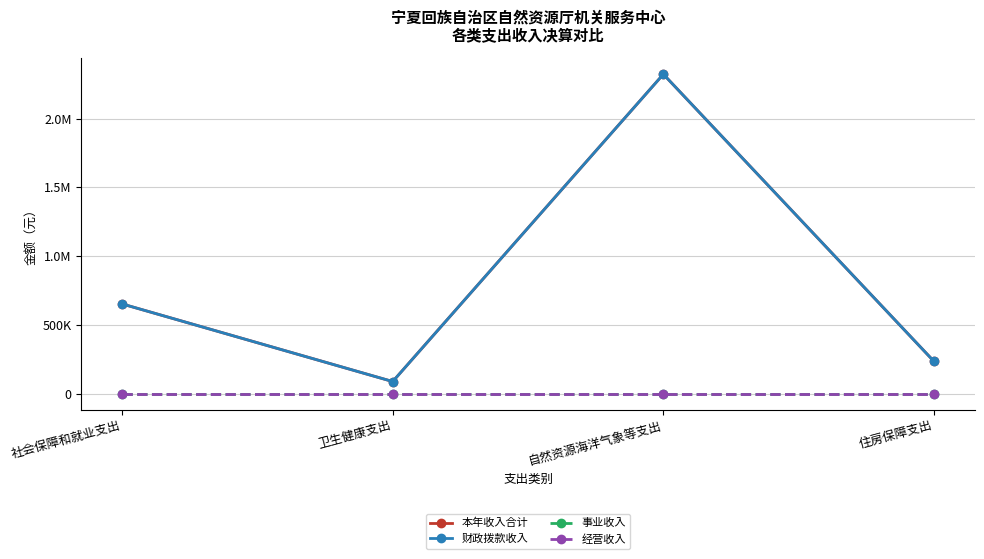

Is it true that 财政拨款收入 equals 234300.0 at 住房保障支出?

True